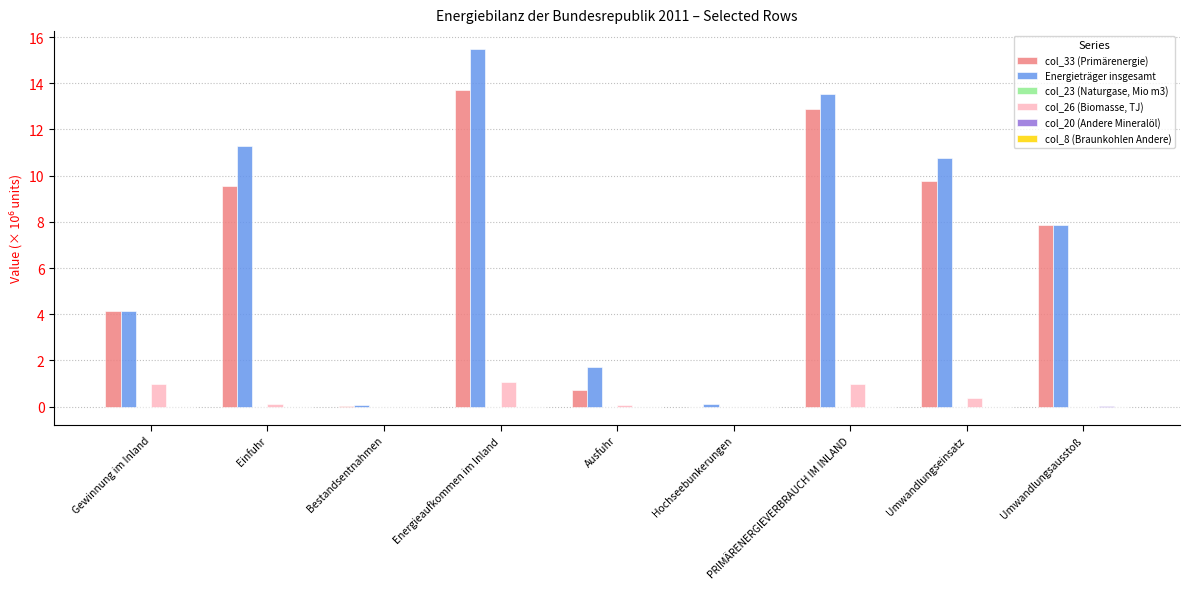

At which category is the sum across all series the highest?

Energieaufkommen im Inland